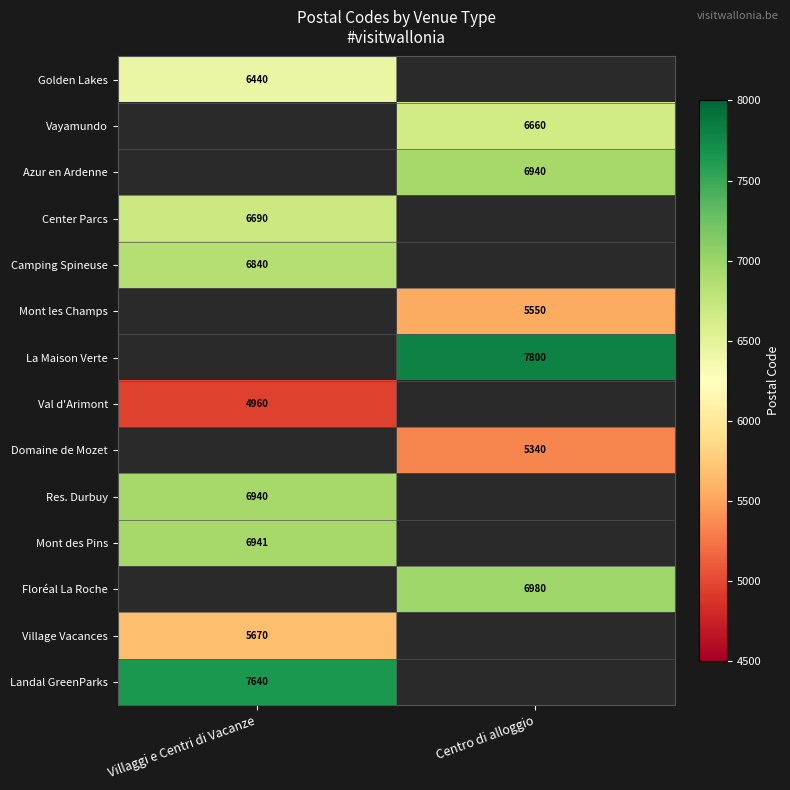

What is the maximum value shown in the chart?

7800.0